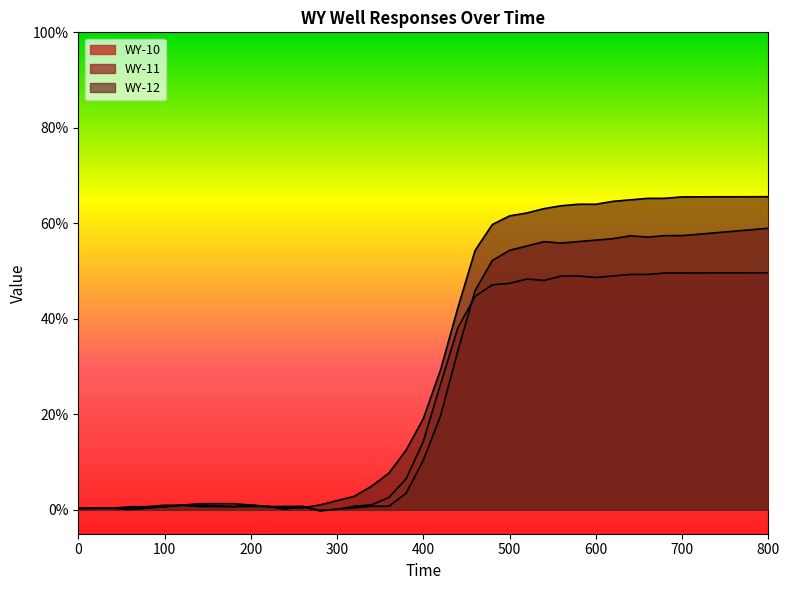

How many data points does each series have?

40